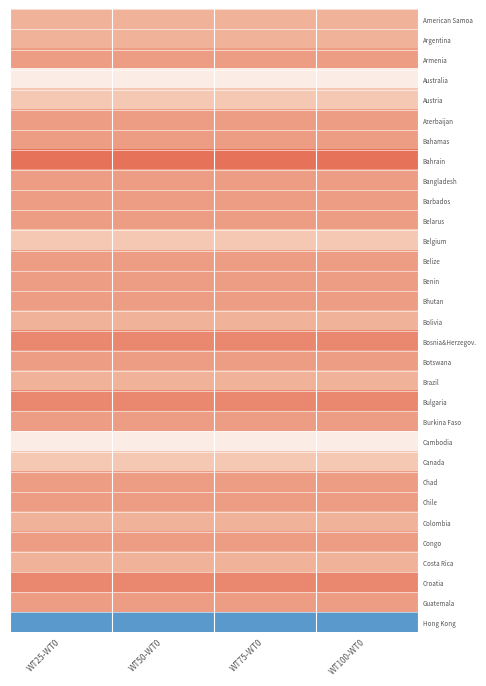

Reading left to right, what are all the values shown in this chart?

American Samoa: WT25-WT0=4	WT50-WT0=4	WT75-WT0=4	WT100-WT0=4
Argentina: WT25-WT0=4	WT50-WT0=4	WT75-WT0=4	WT100-WT0=4
Armenia: WT25-WT0=5	WT50-WT0=5	WT75-WT0=5	WT100-WT0=5
Australia: WT25-WT0=1	WT50-WT0=1	WT75-WT0=1	WT100-WT0=1
Austria: WT25-WT0=3	WT50-WT0=3	WT75-WT0=3	WT100-WT0=3
Azerbaijan: WT25-WT0=5	WT50-WT0=5	WT75-WT0=5	WT100-WT0=5
Bahamas: WT25-WT0=5	WT50-WT0=5	WT75-WT0=5	WT100-WT0=5
Bahrain: WT25-WT0=7	WT50-WT0=7	WT75-WT0=7	WT100-WT0=7
Bangladesh: WT25-WT0=5	WT50-WT0=5	WT75-WT0=5	WT100-WT0=5
Barbados: WT25-WT0=5	WT50-WT0=5	WT75-WT0=5	WT100-WT0=5
Belarus: WT25-WT0=5	WT50-WT0=5	WT75-WT0=5	WT100-WT0=5
Belgium: WT25-WT0=3	WT50-WT0=3	WT75-WT0=3	WT100-WT0=3
Belize: WT25-WT0=5	WT50-WT0=5	WT75-WT0=5	WT100-WT0=5
Benin: WT25-WT0=5	WT50-WT0=5	WT75-WT0=5	WT100-WT0=5
Bhutan: WT25-WT0=5	WT50-WT0=5	WT75-WT0=5	WT100-WT0=5
Bolivia: WT25-WT0=4	WT50-WT0=4	WT75-WT0=4	WT100-WT0=4
Bosnia&Herzegov.: WT25-WT0=6	WT50-WT0=6	WT75-WT0=6	WT100-WT0=6
Botswana: WT25-WT0=5	WT50-WT0=5	WT75-WT0=5	WT100-WT0=5
Brazil: WT25-WT0=4	WT50-WT0=4	WT75-WT0=4	WT100-WT0=4
Bulgaria: WT25-WT0=6	WT50-WT0=6	WT75-WT0=6	WT100-WT0=6
Burkina Faso: WT25-WT0=5	WT50-WT0=5	WT75-WT0=5	WT100-WT0=5
Cambodia: WT25-WT0=1	WT50-WT0=1	WT75-WT0=1	WT100-WT0=1
Canada: WT25-WT0=3	WT50-WT0=3	WT75-WT0=3	WT100-WT0=3
Chad: WT25-WT0=5	WT50-WT0=5	WT75-WT0=5	WT100-WT0=5
Chile: WT25-WT0=5	WT50-WT0=5	WT75-WT0=5	WT100-WT0=5
Colombia: WT25-WT0=4	WT50-WT0=4	WT75-WT0=4	WT100-WT0=4
Congo: WT25-WT0=5	WT50-WT0=5	WT75-WT0=5	WT100-WT0=5
Costa Rica: WT25-WT0=4	WT50-WT0=4	WT75-WT0=4	WT100-WT0=4
Croatia: WT25-WT0=6	WT50-WT0=6	WT75-WT0=6	WT100-WT0=6
Guatemala: WT25-WT0=5	WT50-WT0=5	WT75-WT0=5	WT100-WT0=5
Hong Kong: WT25-WT0=-1	WT50-WT0=-1	WT75-WT0=-1	WT100-WT0=-1